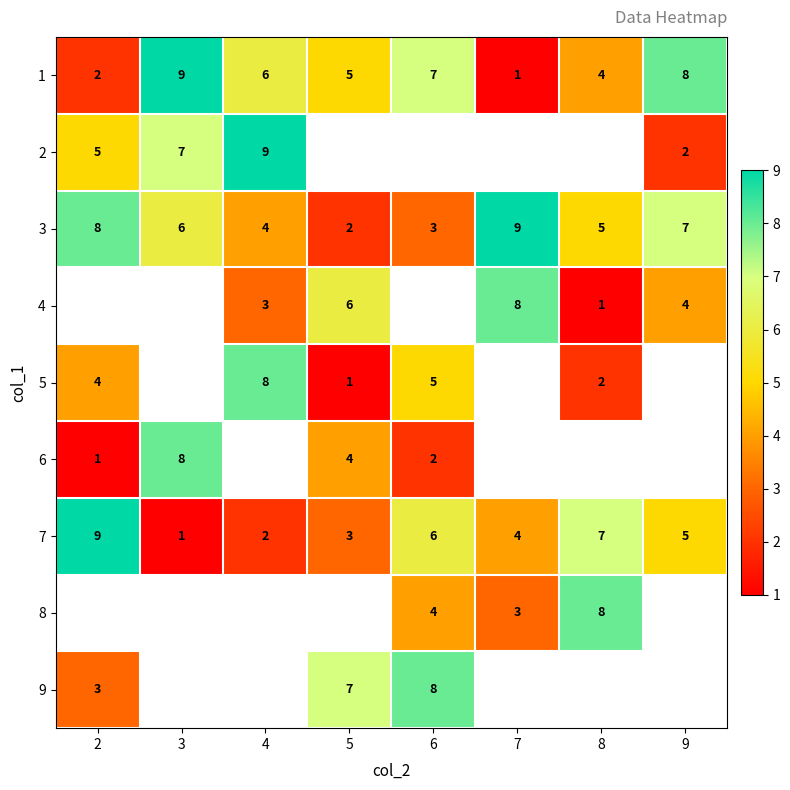

The 5 series shows 2.6 at 6. True or false?

False